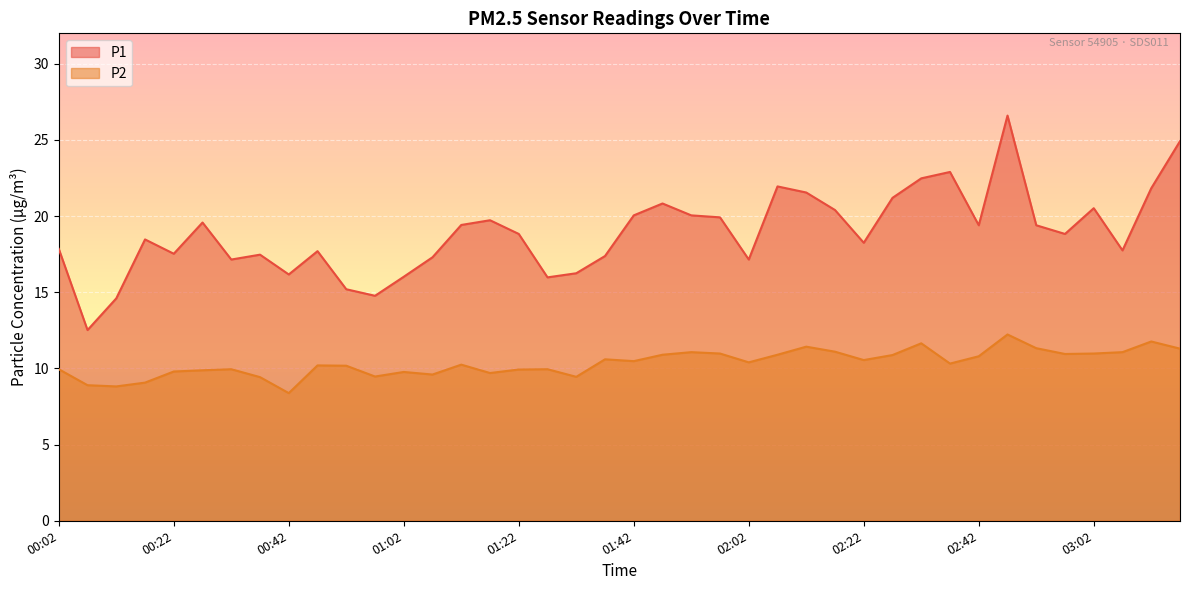

Count the number of data series in this chart.

2